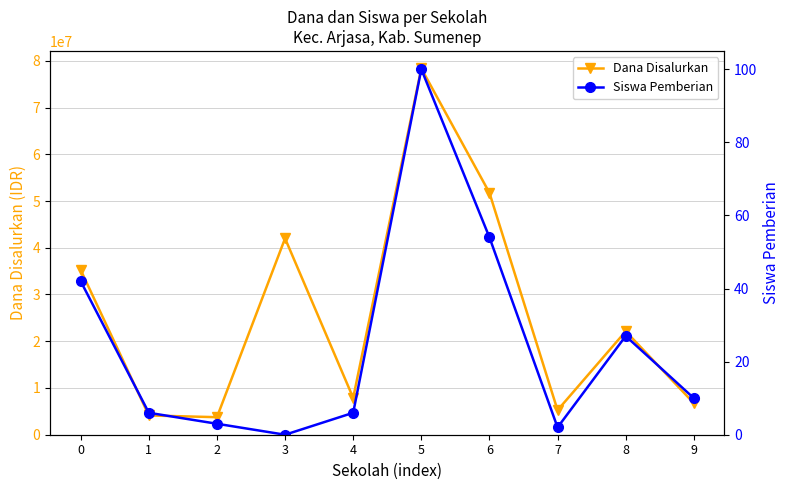

What is the greatest value displayed?

78375000